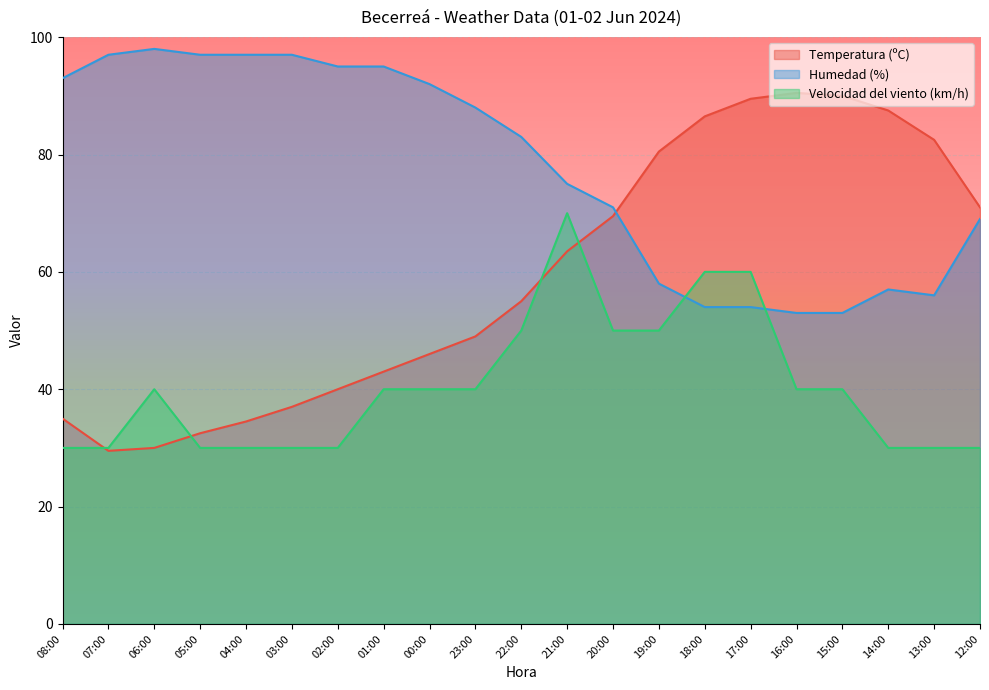

What is the label of the 17th point from the left?

16:00